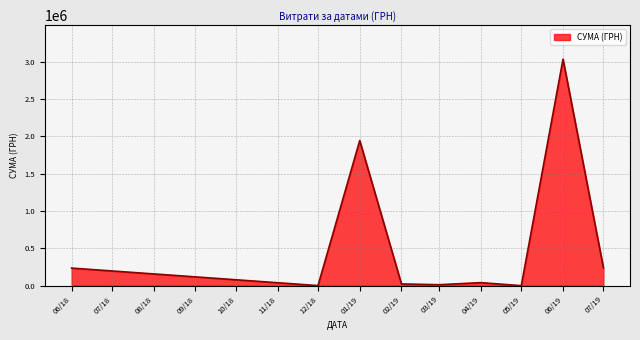

What is the greatest value displayed?

3032049.1